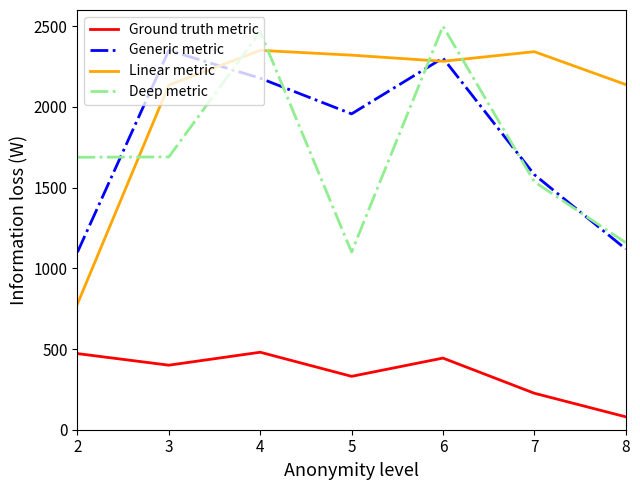

At which category does Generic metric reach its first local peak?

3